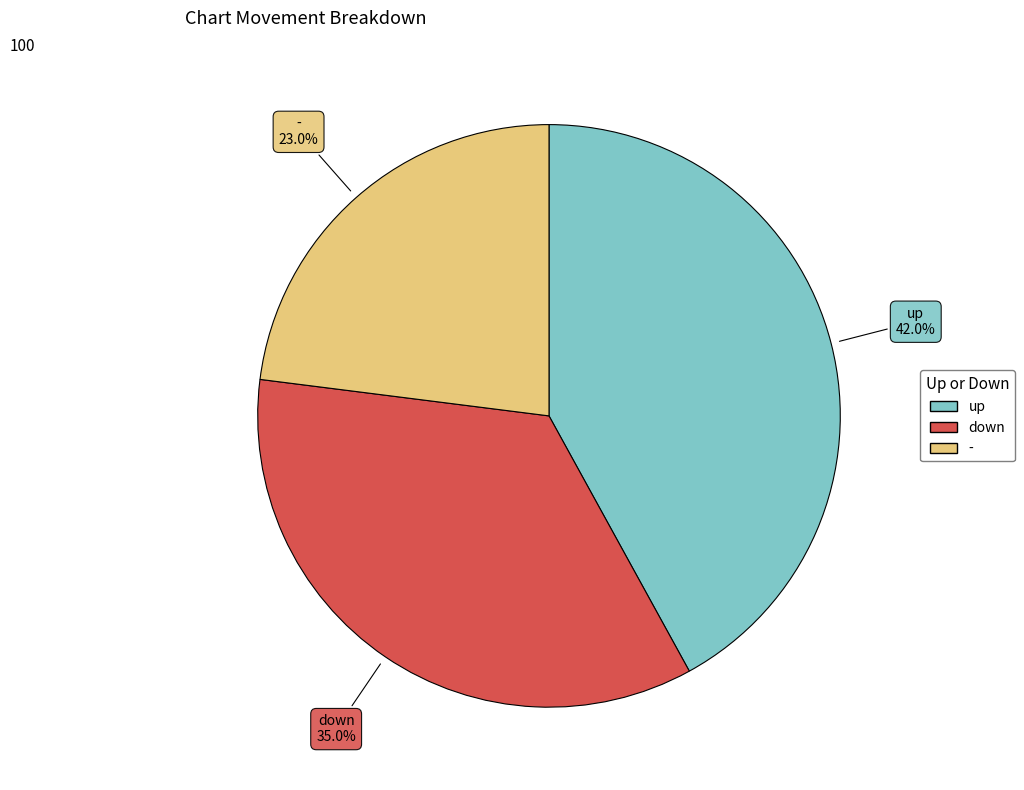

Does - represent more than half of the total?

No